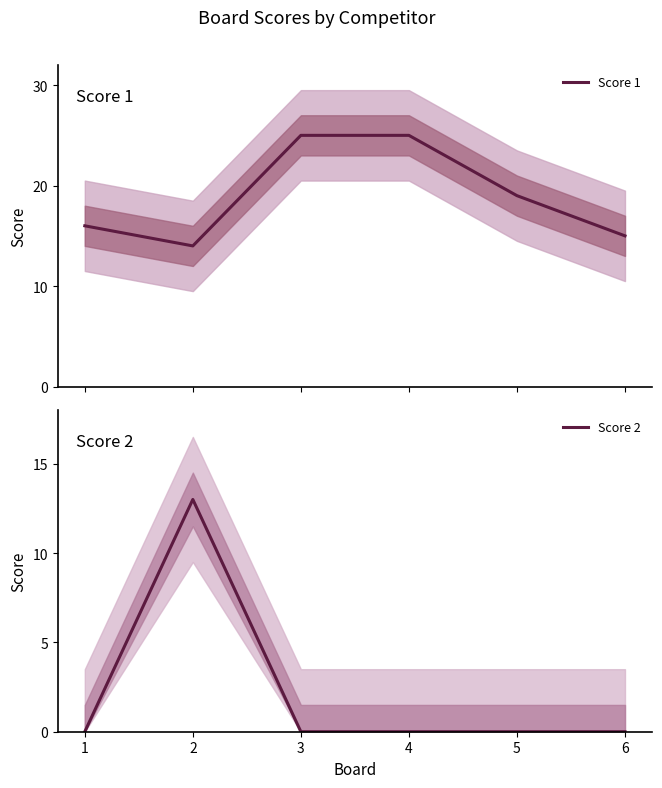

Reading left to right, extract all data points from this chart.

Score 1: 16	14	25	25	19	15
Score 2: 0	13	0	0	0	0